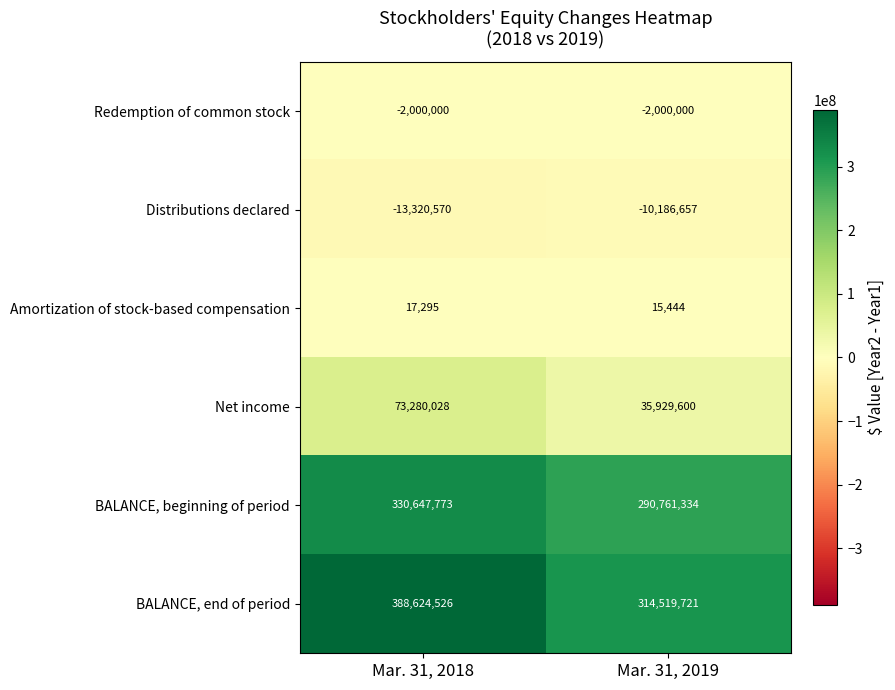

Which series changed the most between Mar. 31, 2018 and Mar. 31, 2019?

BALANCE, end of period